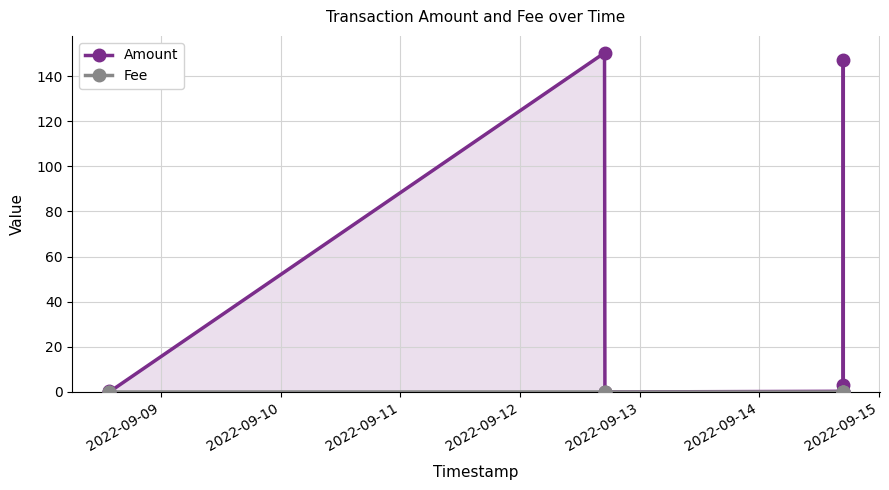

What is the sum of all Amount values?

301.1